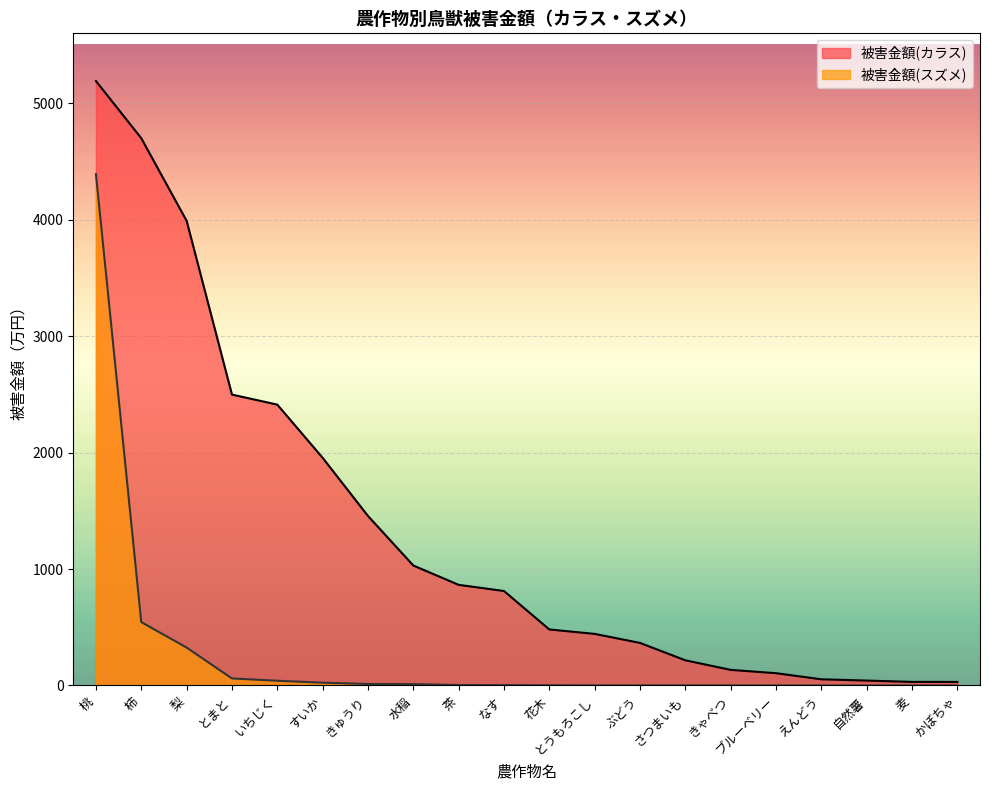

Reading right to left, extract all data points from this chart.

被害金額(カラス): かぼちゃ=30.5	麦=30.9	自然薯=42.3	えんどう=53.2	ブルーベリー=105.7	きゃべつ=134.1	さつまいも=216.3	ぶどう=365.7	とうもろこし=443.1	花木=481.2	なす=811.4	茶=864.3	水稲=1030.2	きゅうり=1455.8	すいか=1955.2	いちじく=2411.8	とまと=2497.8	梨=3990.1	柿=4699.1	桃=5190.3
被害金額(スズメ): かぼちゃ=0.0	麦=0.0	自然薯=0.0	えんどう=0.0	ブルーベリー=0.0	きゃべつ=0.2	さつまいも=0.4	ぶどう=0.5	とうもろこし=0.6	花木=1.7	なす=3.4	茶=4.1	水稲=12.0	きゅうり=13.0	すいか=23.9	いちじく=40.8	とまと=60.7	梨=325.9	柿=544.4	桃=4390.7